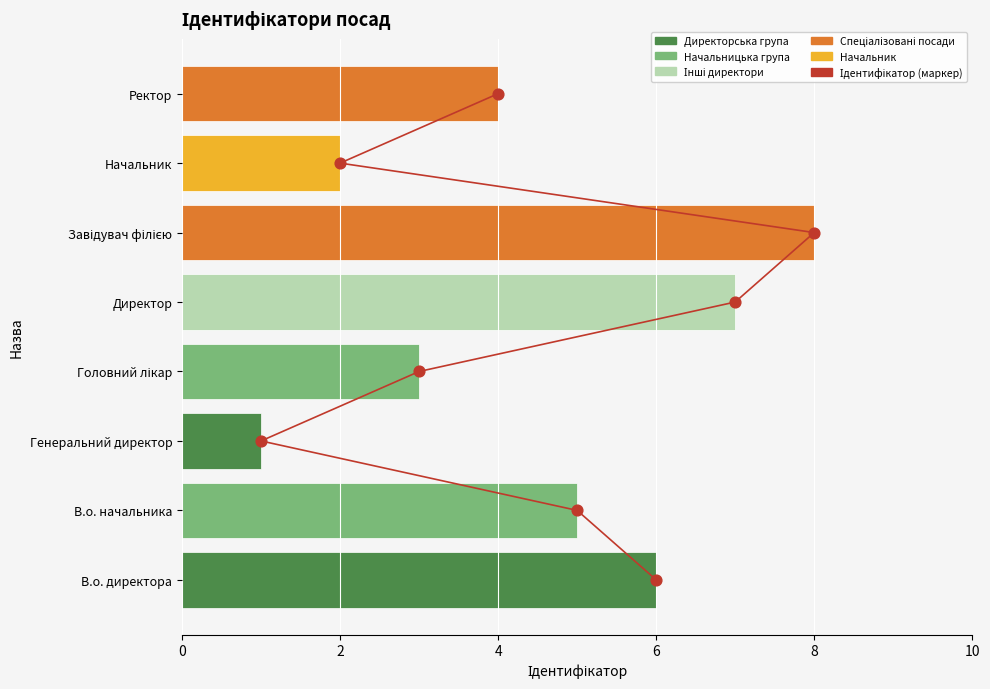

Is the value of Значення (лінія) at 10 greater than the value of Маркери at 6?

Yes